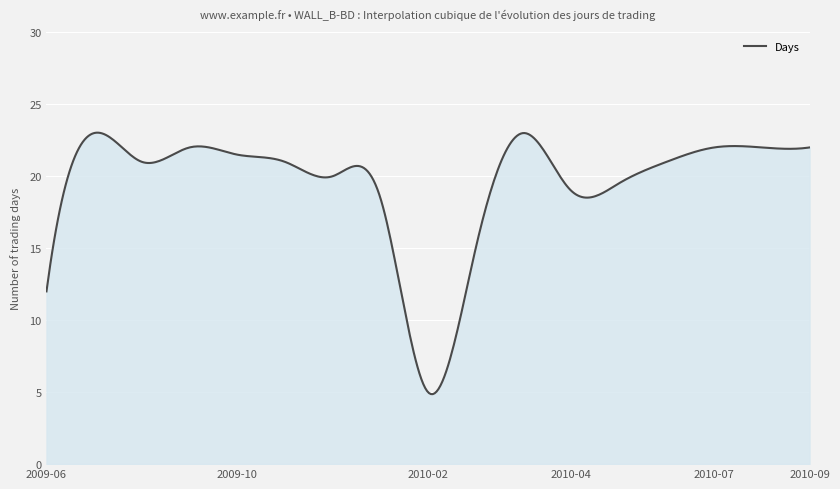

Does the chart have visible grid lines?

Yes